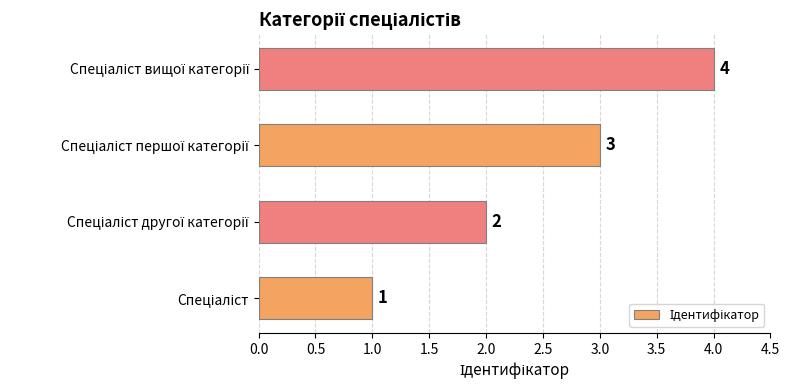

What is the smallest value displayed?

1